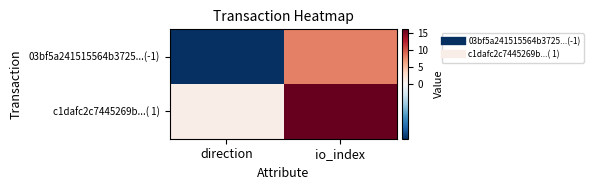

Reading left to right, list all the values displayed in this chart.

03bf5a241515564b3725...(-1): direction=-1	io_index=8
c1dafc2c7445269b...( 1): direction=1	io_index=16